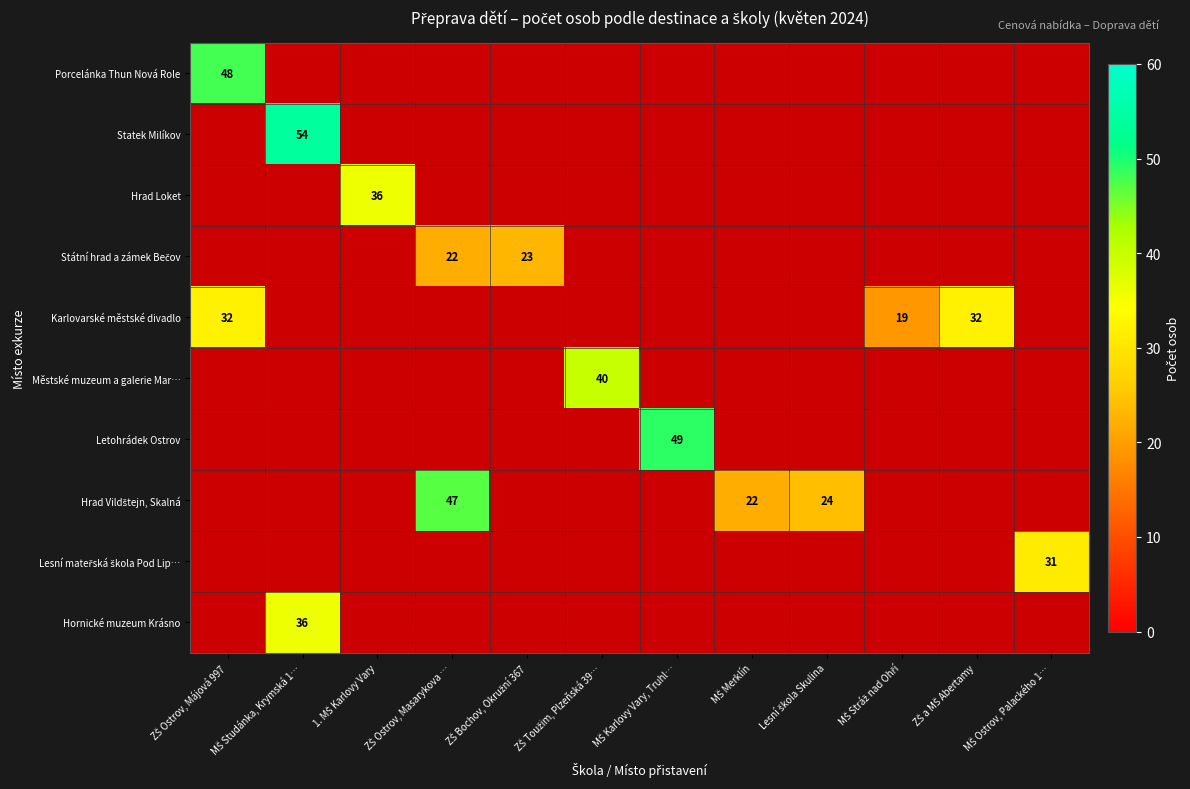

Which category has the highest value across all series?

MŠ Studánka, Krymská 1…